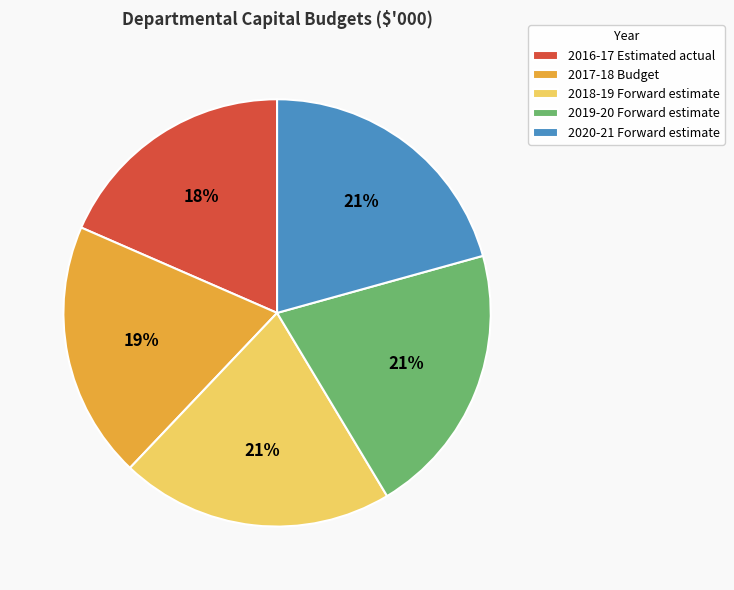

Do 2019-20 Forward estimate and 2018-19 Forward estimate together represent more than half of the pie?

No